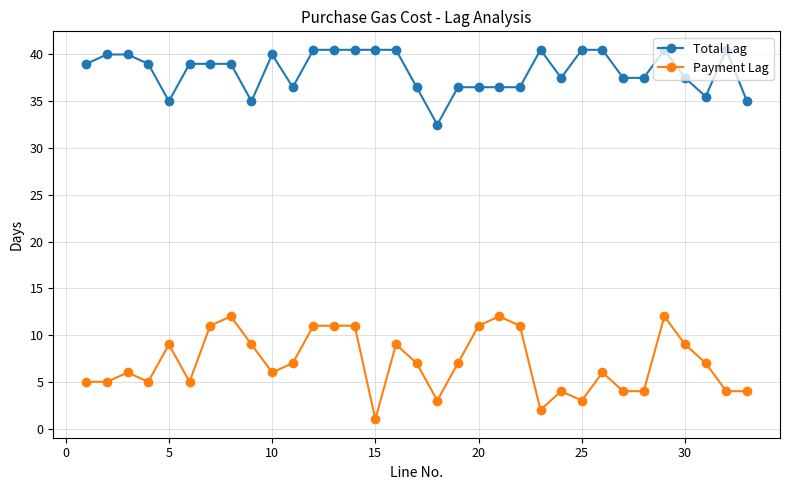

Which series has the largest range (max minus min)?

Payment Lag